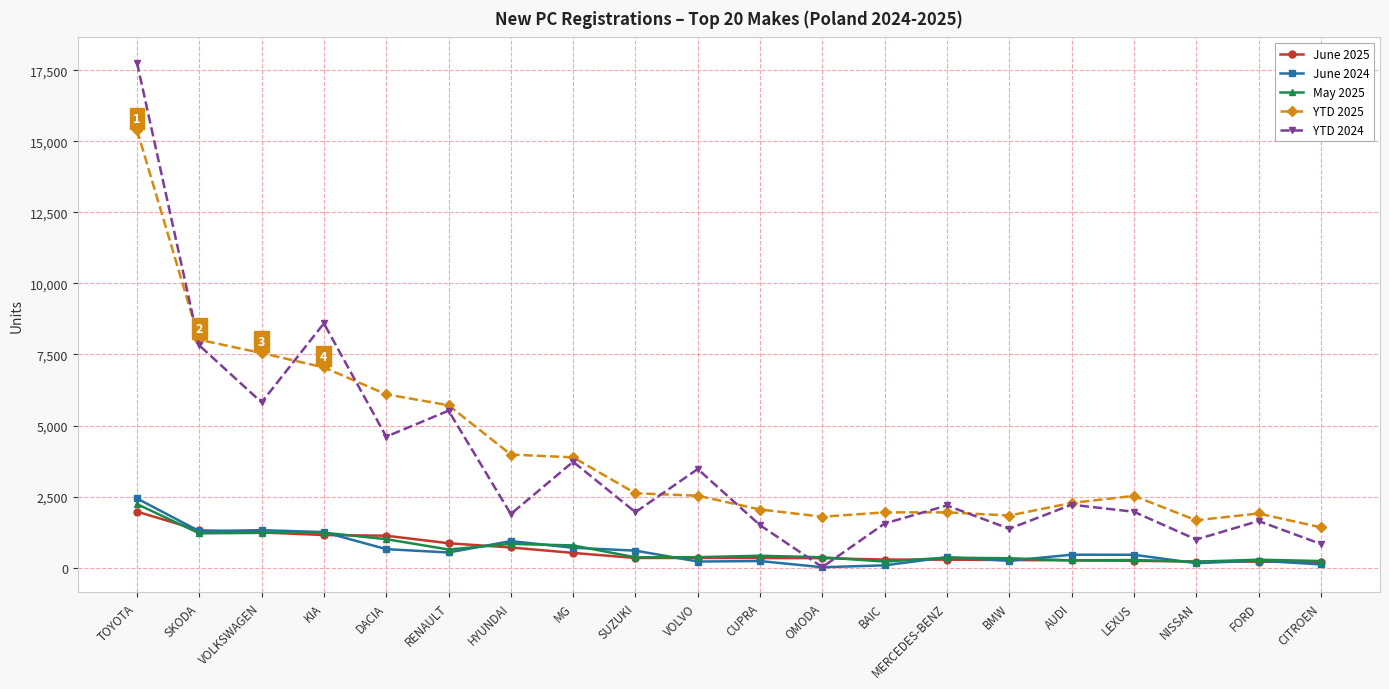

What is the total value across all series at HYUNDAI?

8336